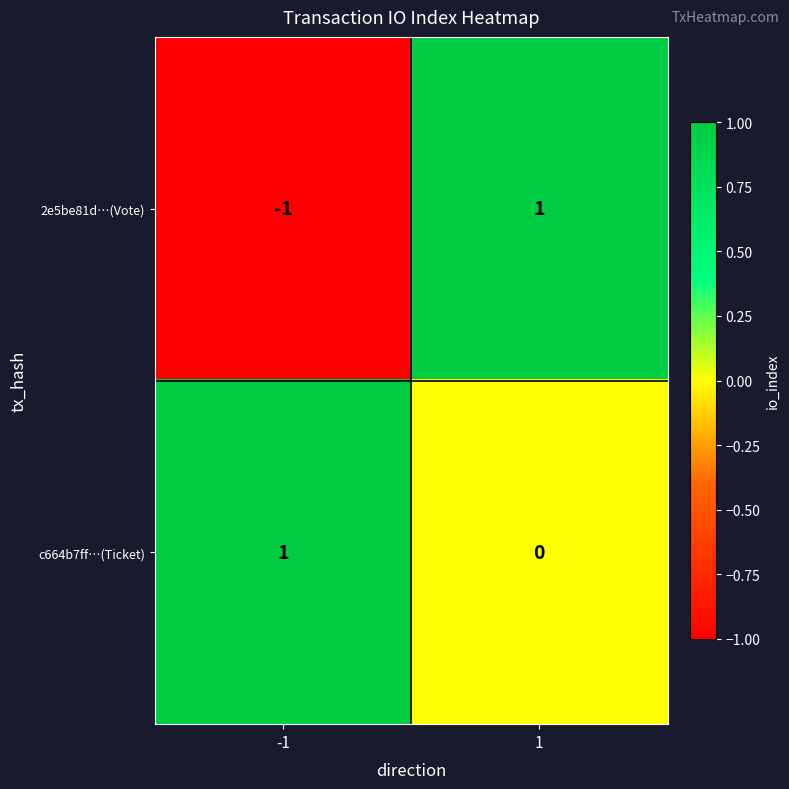

How many values in the 2e5be81d…(Vote) series are below 1?

1